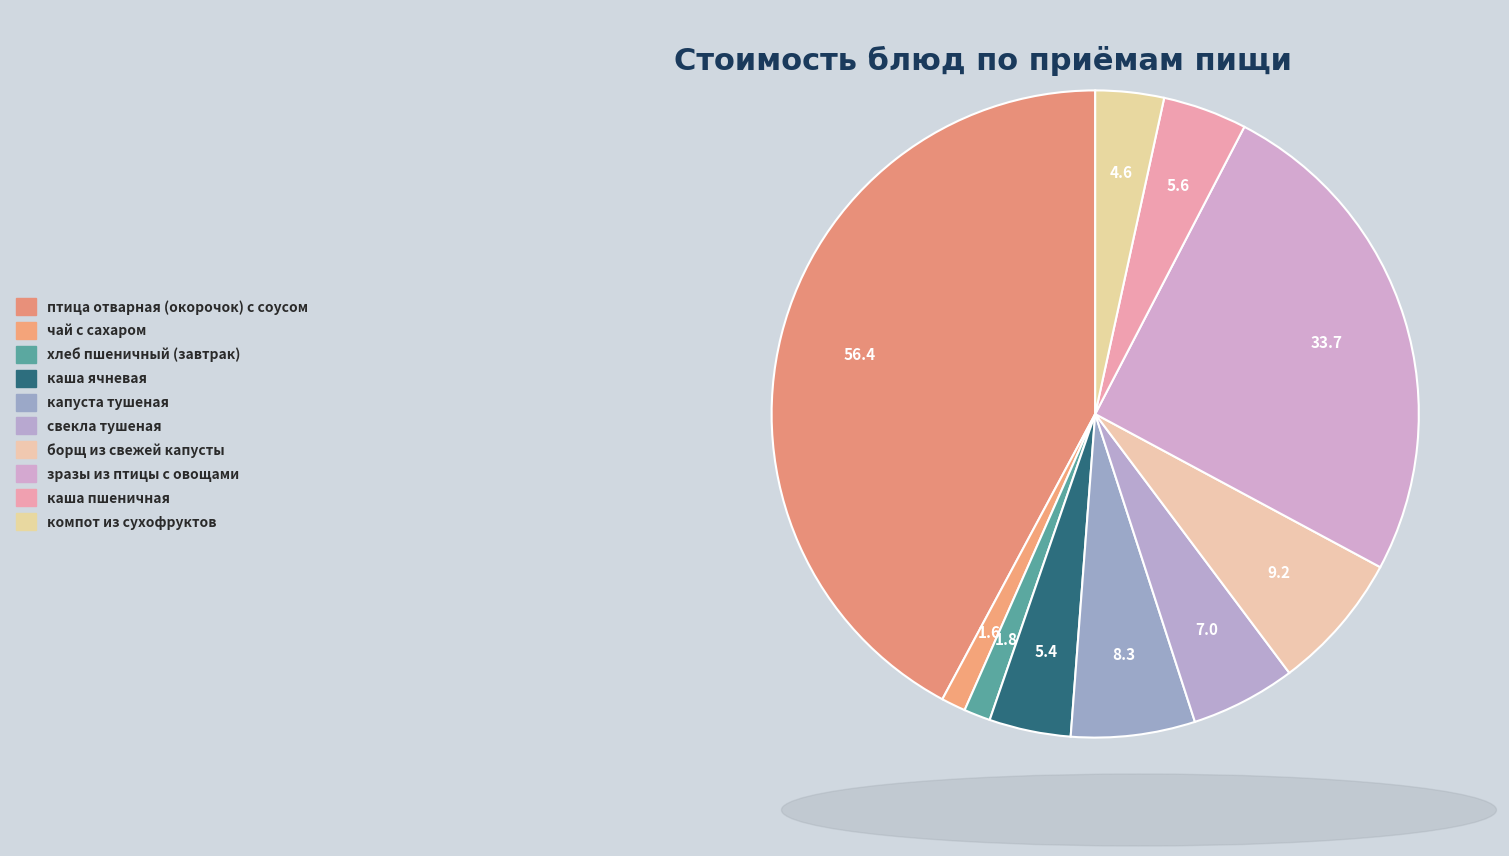

Which has a higher value, птица отварная (окорочок) с соусом or борщ из свежей капусты?

птица отварная (окорочок) с соусом